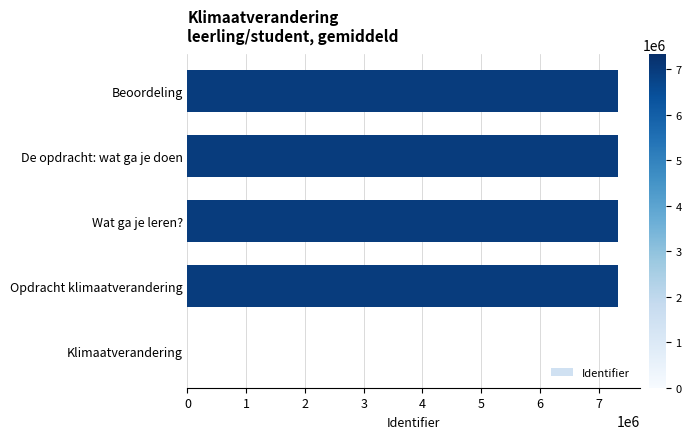

What is the average value?

5863099